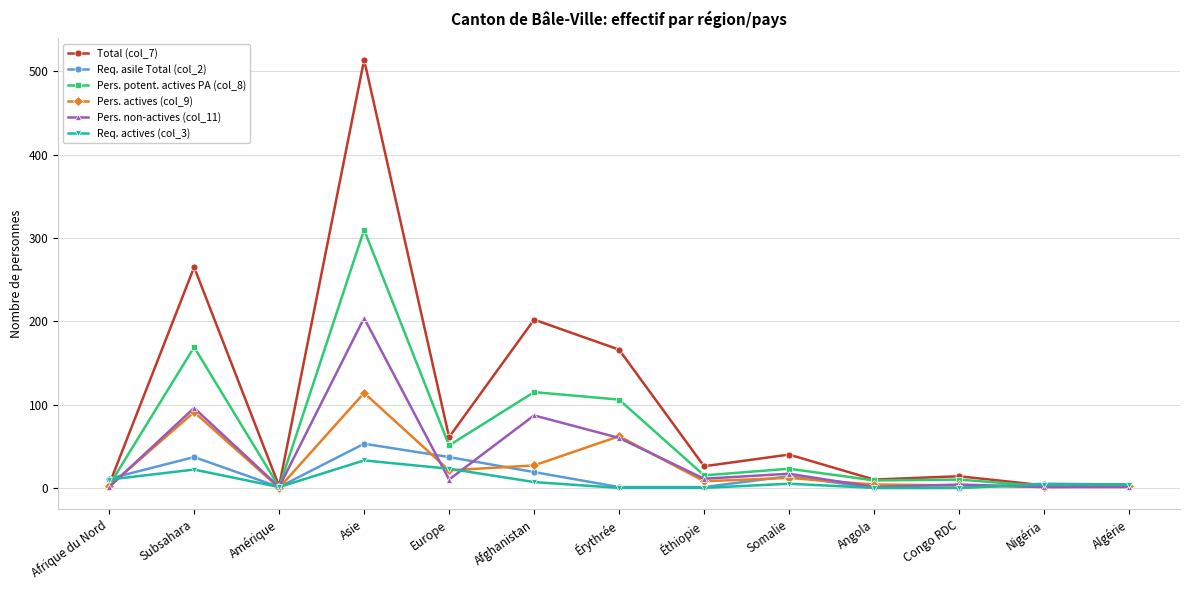

Count the number of data series in this chart.

6